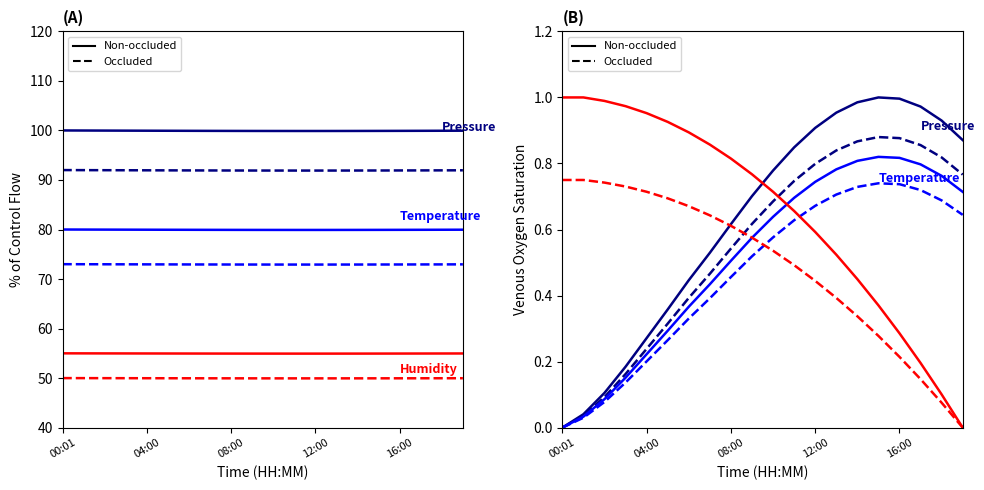

Is it true that humidity (occluded) equals 0.7 at 6?

True